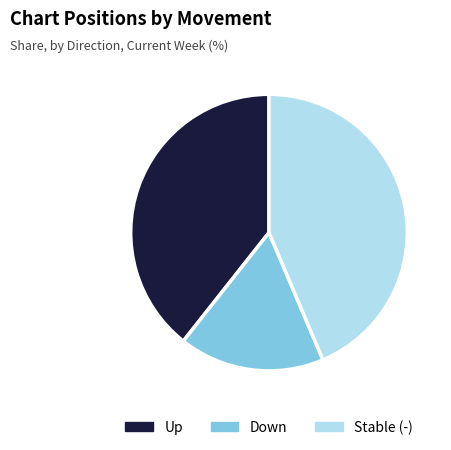

What is the ratio of the value at Down to the value at Stable (-)?

0.4